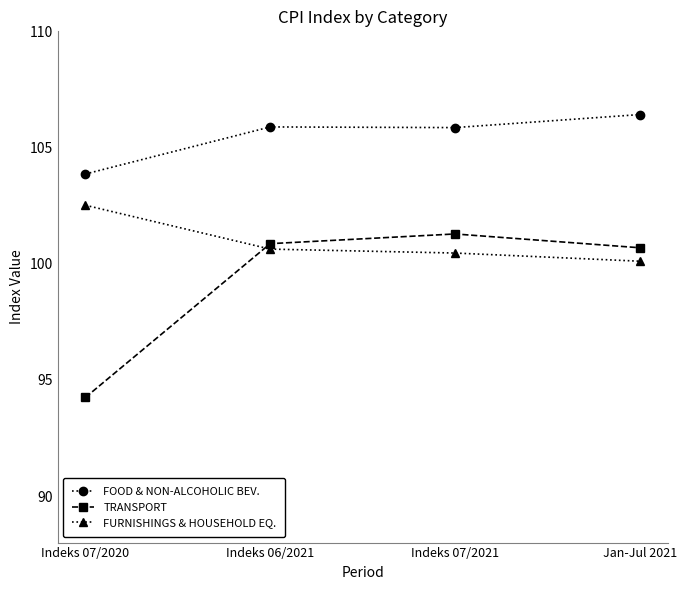

What is the label of the 1st point from the right?

Jan-Jul 2021